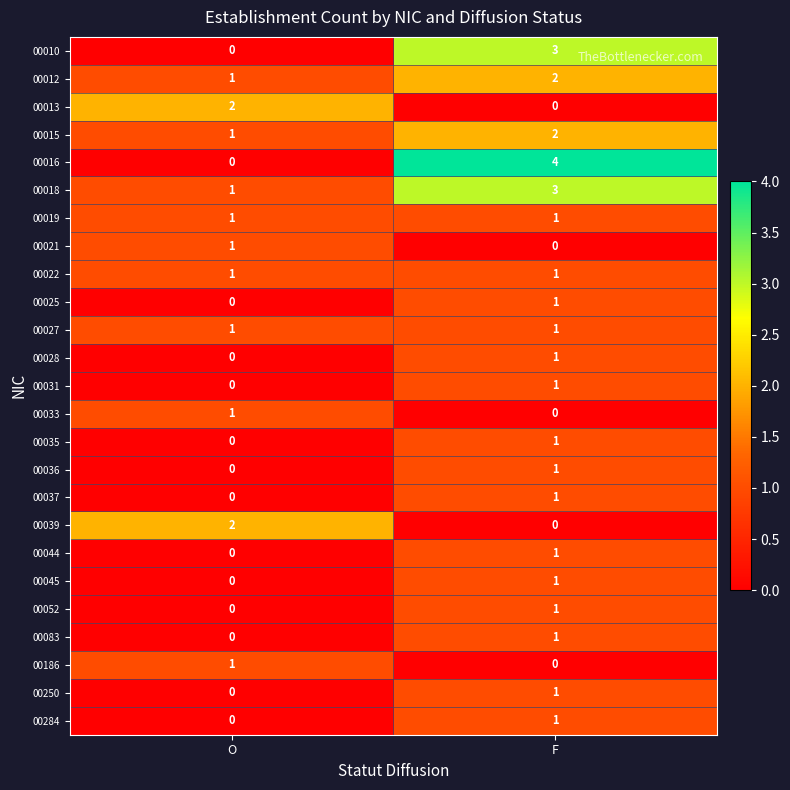

What is the total value across all series at F?

29